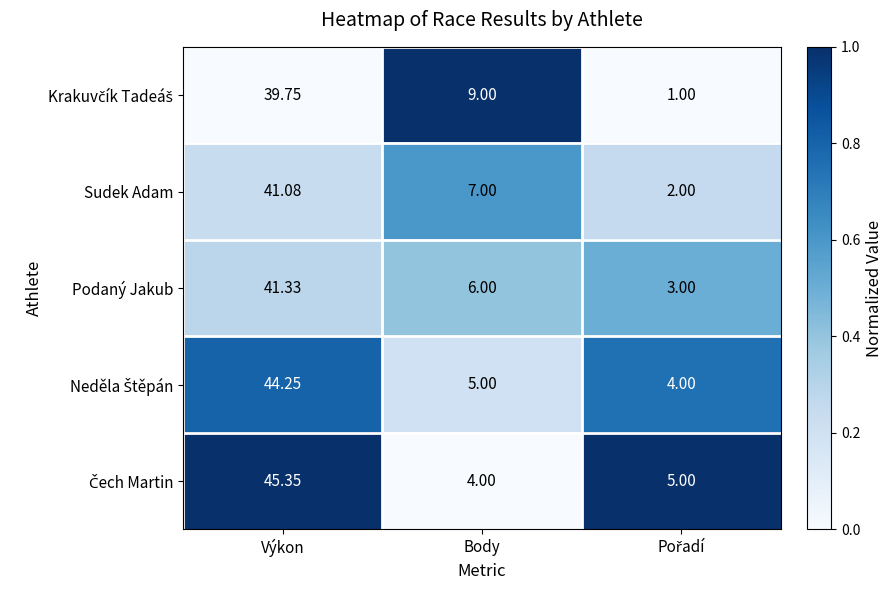

At which category is the sum across all series the highest?

Výkon